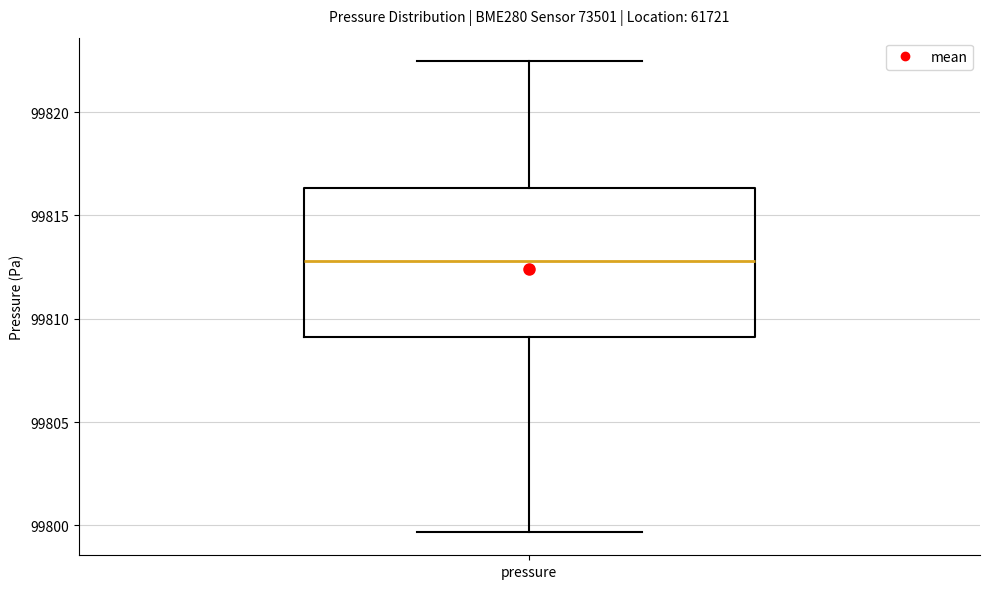

Transcribe this box plot: give where the median line is, the range the box spans, and where the two whiskers end, as read against the y-axis. The values are not printed on the chart, so give them approximately, as read against the axis.

median 99813.0, box 99809.0 to 99816.5, whiskers 99799.5 to 99822.5